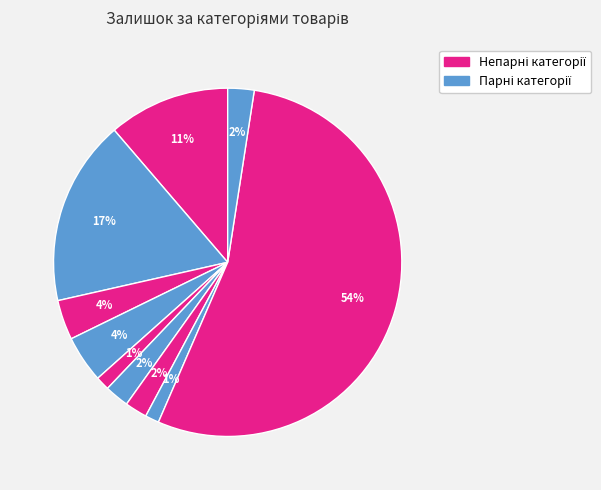

How many segments does this pie chart have?

10